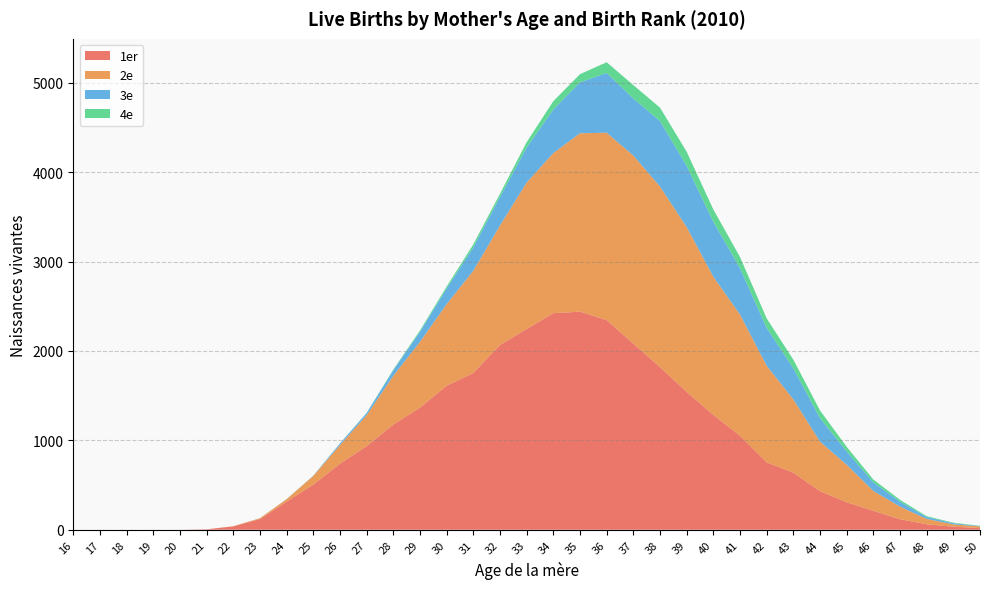

Reading right to left, transcribe all the data shown in this chart.

1er: 18	34	61	118	212	308	432	639	754	1053	1285	1543	1820	2082	2346	2440	2423	2246	2068	1754	1612	1366	1176	936	739	505	315	120	38	5	0	0	0	0	0
2e: 19	26	60	141	222	419	555	820	1080	1355	1546	1844	2020	2105	2096	1996	1791	1639	1336	1144	912	736	546	345	208	97	27	9	1	0	0	0	0	0	0
3e: 4	13	22	55	96	150	262	348	424	518	616	684	733	639	668	570	488	391	319	262	176	113	63	24	18	3	1	1	0	0	0	0	0	0	0
4e: 3	6	9	21	32	51	86	96	107	126	137	159	150	149	121	91	93	60	36	33	21	14	7	2	1	0	0	0	0	0	0	0	0	0	0